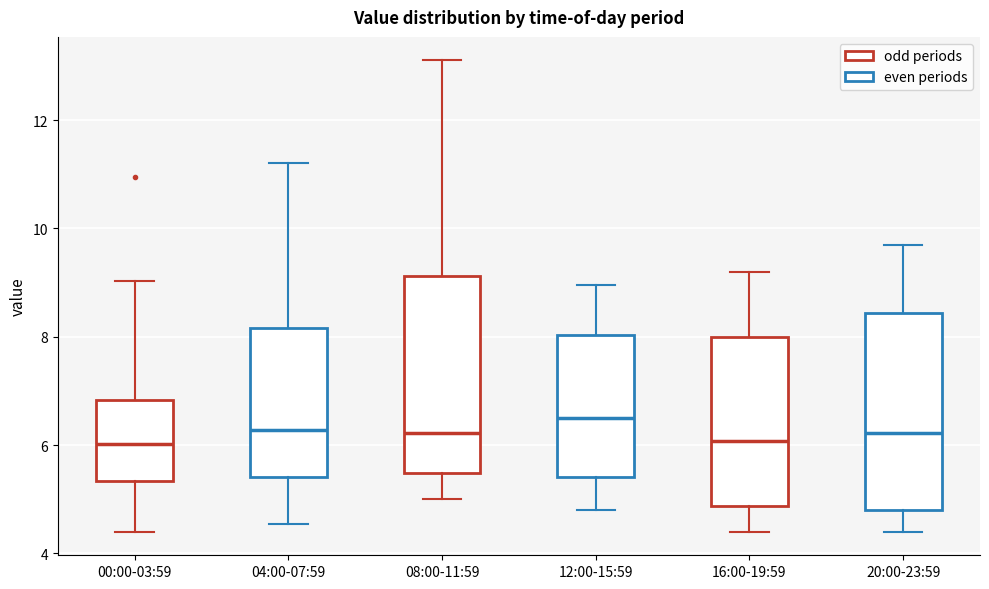

Where does the median line of the box for 00:00-03:59 sit on the y-axis? The values are not printed on the chart, so give them approximately, as read against the axis.

6.0